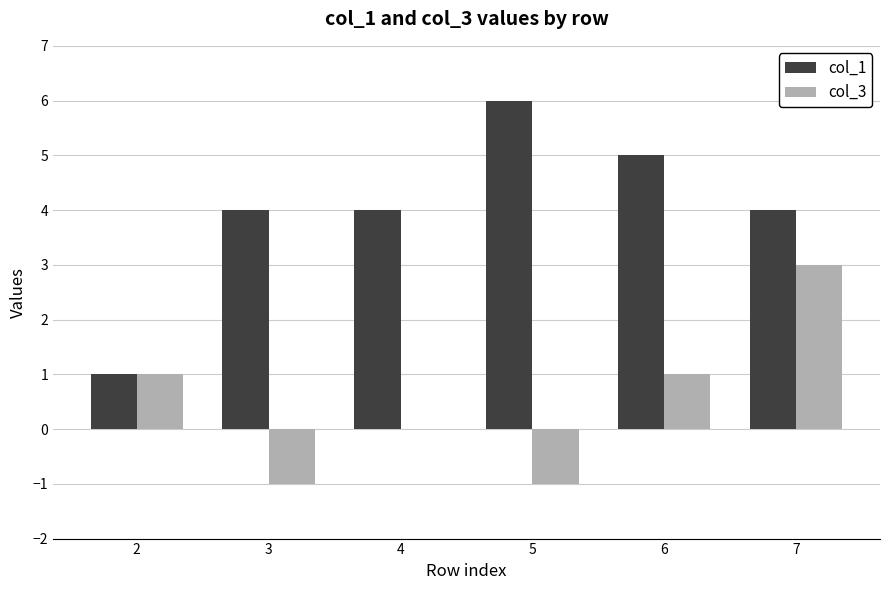

Reading right to left, transcribe all the data shown in this chart.

col_1: 4	5	6	4	4	1
col_3: 3	1	-1	0	-1	1